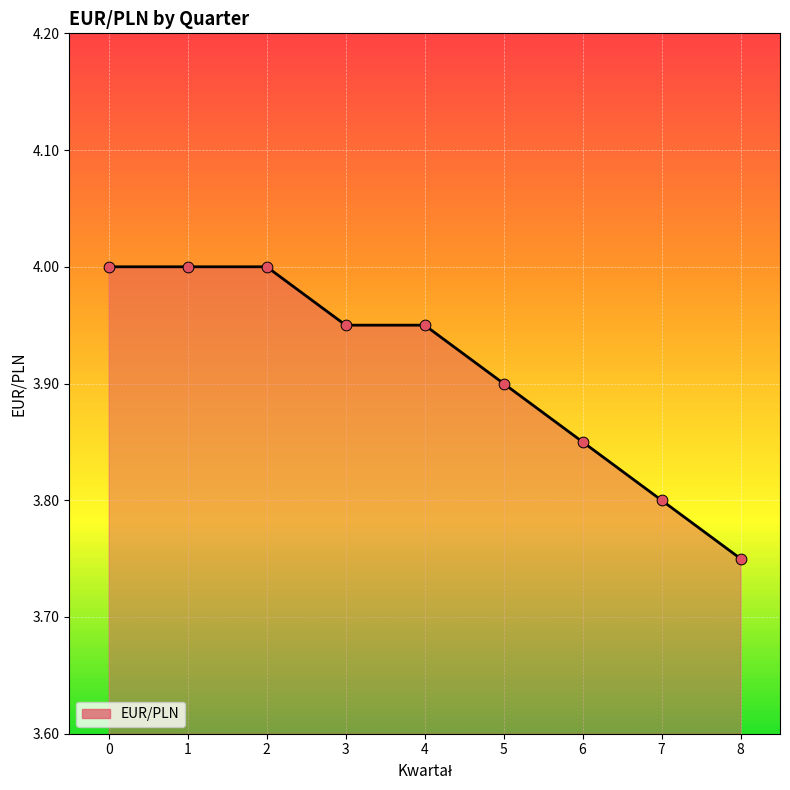

What is the ratio of the value at 3 to the value at 1?

1.0